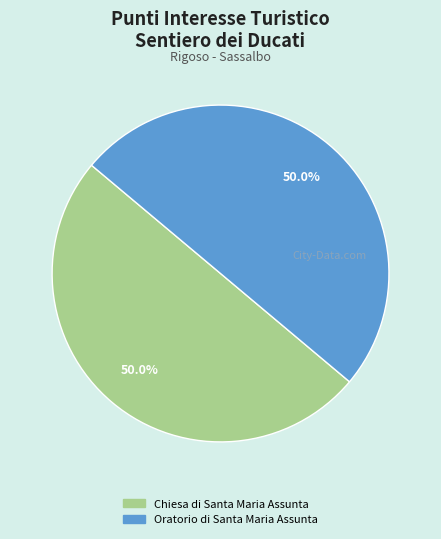

How many segments does this pie chart have?

2